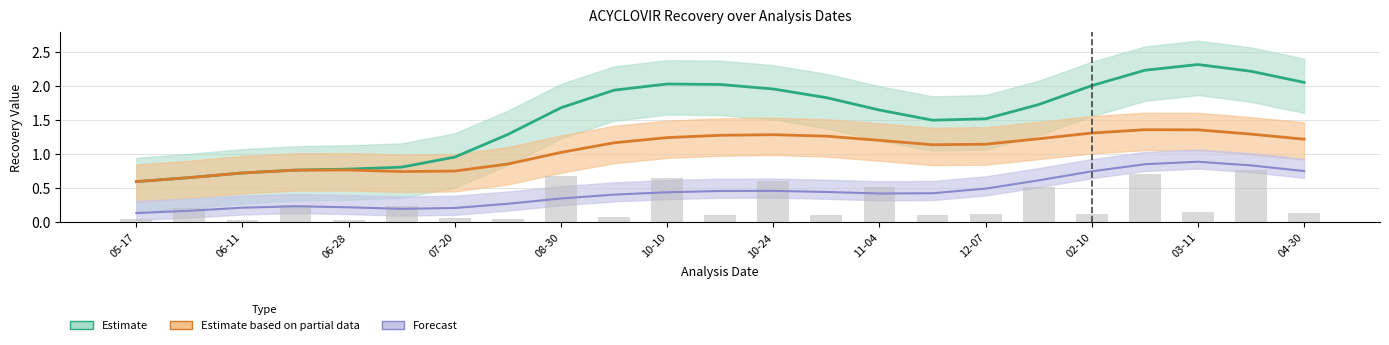

What position from the left is 2014-07-20?

7